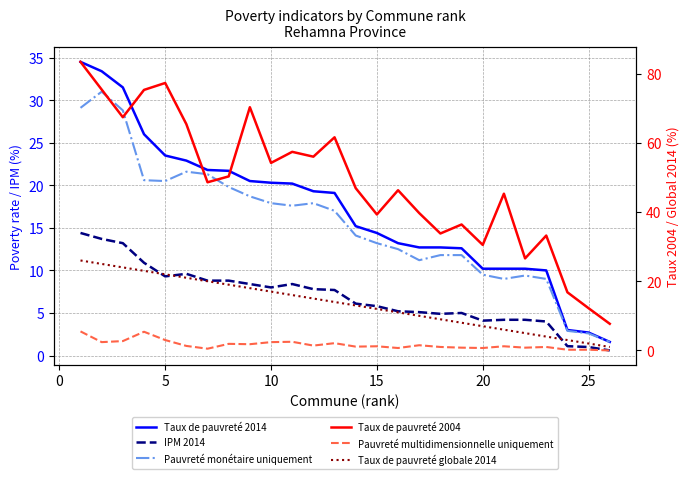

What is the average value of the IPM 2014 series?

6.9